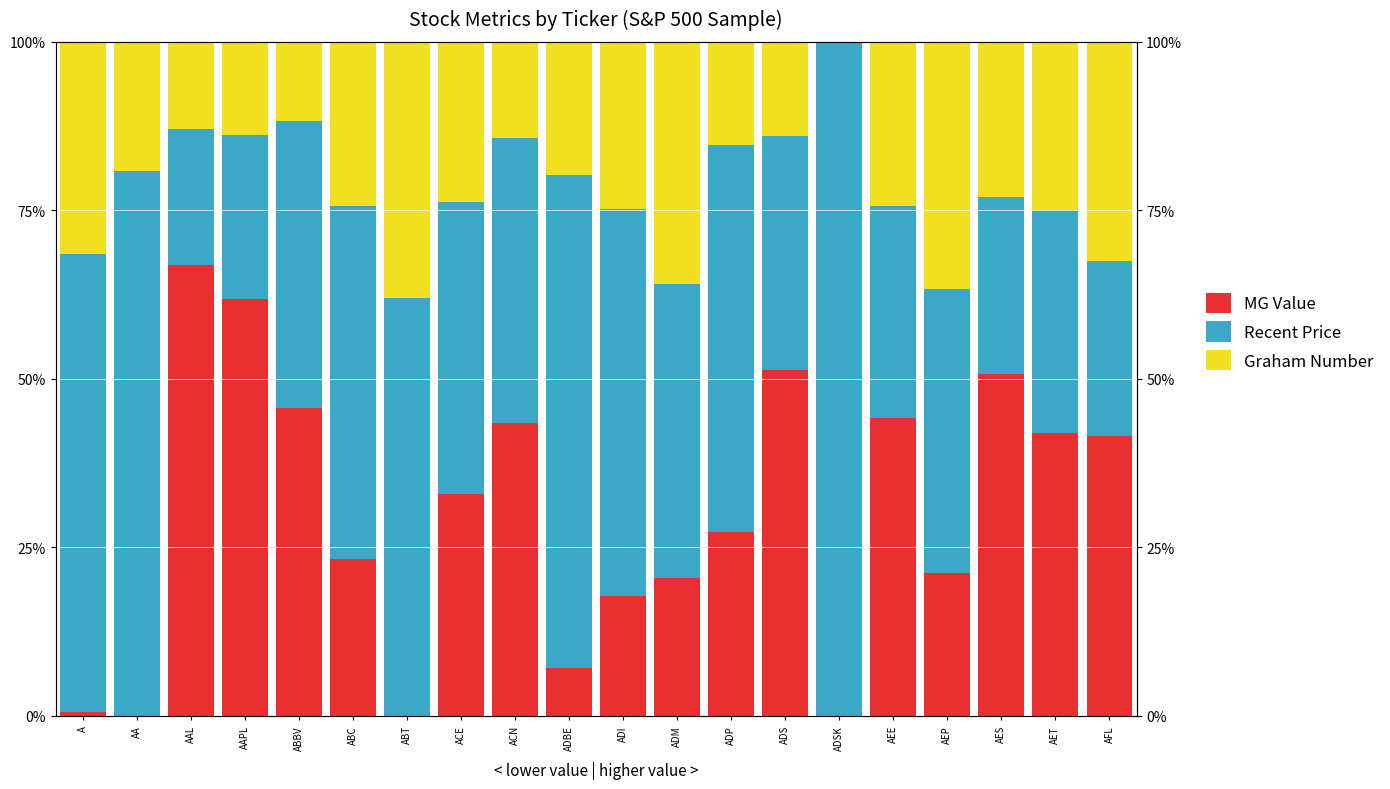

Reading left to right, list all the values displayed in this chart.

MG Value: A=0.6	AA=0.0	AAL=67.0	AAPL=61.8	ABBV=45.6	ABC=23.2	ABT=0.0	ACE=32.9	ACN=43.4	ADBE=7.1	ADI=17.8	ADM=20.4	ADP=27.3	ADS=51.3	ADSK=0.0	AEE=44.2	AEP=21.3	AES=50.8	AET=42.0	AFL=41.6
Recent Price: A=68.0	AA=80.8	AAL=20.1	AAPL=24.4	ABBV=42.6	ABC=52.5	ABT=61.9	ACE=43.4	ACN=42.3	ADBE=73.2	ADI=57.4	ADM=43.7	ADP=57.4	ADS=34.7	ADSK=100.0	AEE=31.6	AEP=42.0	AES=26.3	AET=33.1	AFL=25.8
Graham Number: A=31.4	AA=19.2	AAL=12.9	AAPL=13.8	ABBV=11.8	ABC=24.3	ABT=38.1	ACE=23.7	ACN=14.3	ADBE=19.8	ADI=24.8	ADM=35.9	ADP=15.3	ADS=14.0	ADSK=0.0	AEE=24.3	AEP=36.7	AES=23.0	AET=24.9	AFL=32.6